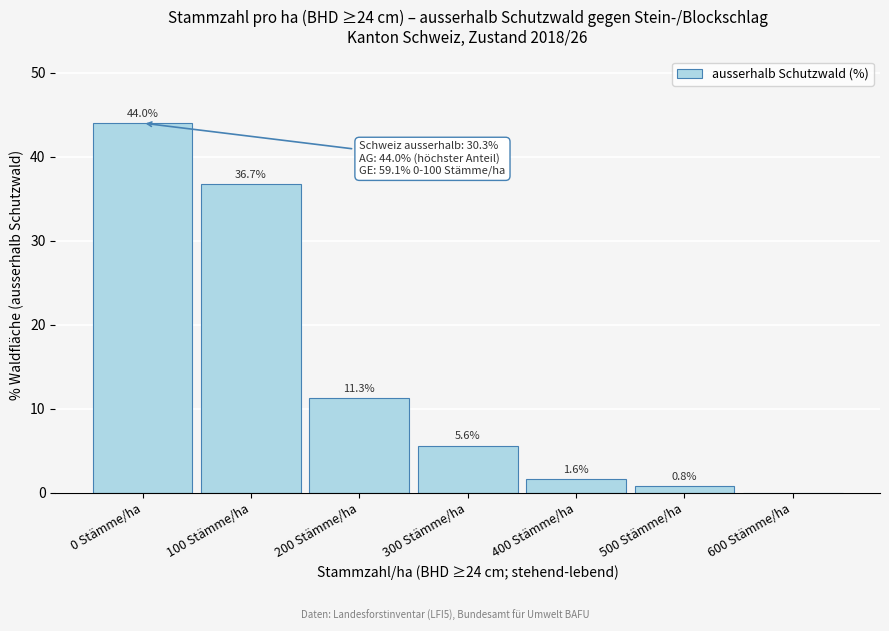

Reading right to left, transcribe all the data shown in this chart.

600 Stämme/ha=0.0	500 Stämme/ha=0.8	400 Stämme/ha=1.6	300 Stämme/ha=5.6	200 Stämme/ha=11.3	100 Stämme/ha=36.7	0 Stämme/ha=44.0